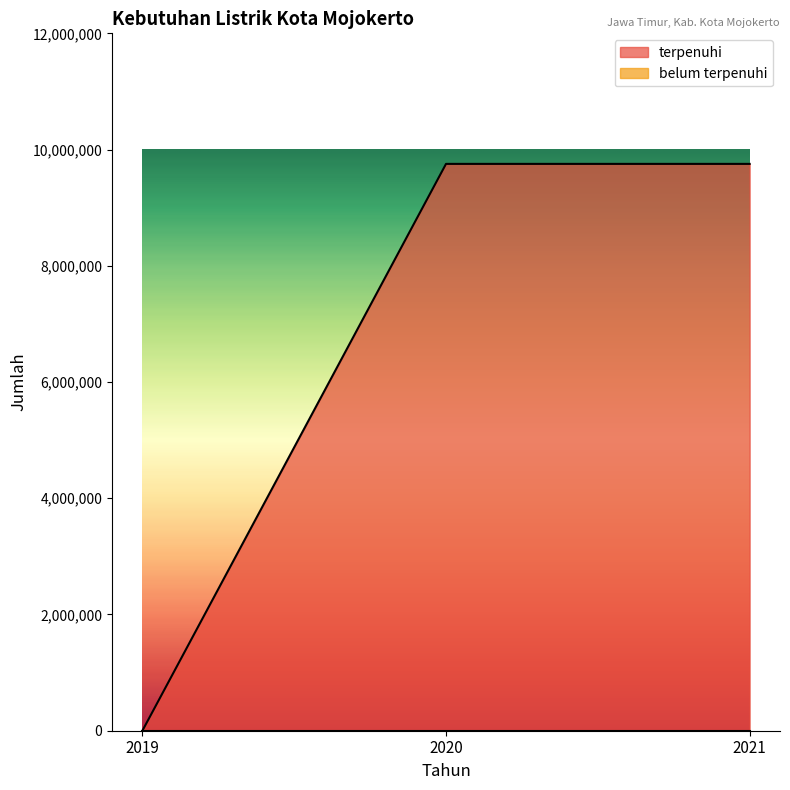

Reading left to right, what are all the values shown in this chart?

0	9753496	9753496